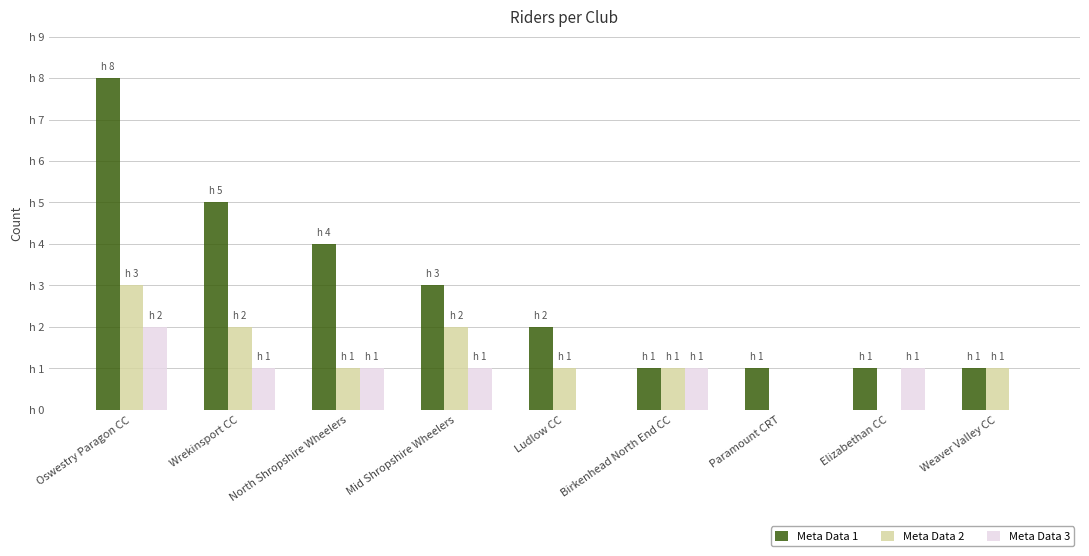

Read the Meta Data 2 value at Wrekinsport CC.

2